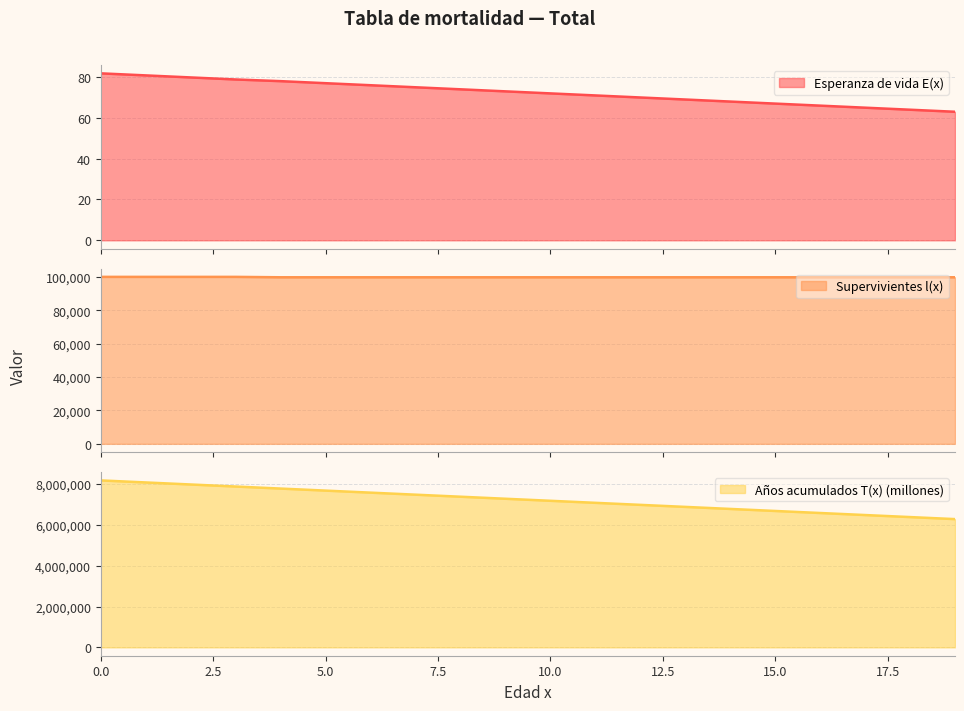

Is it true that Años acumulados T(x) (millones) equals 10217412.2 at 4?

False